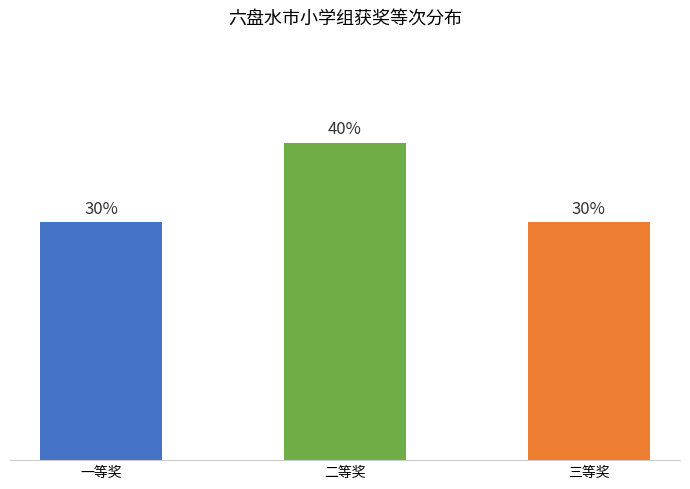

What is the label of the 1st bar from the right?

三等奖